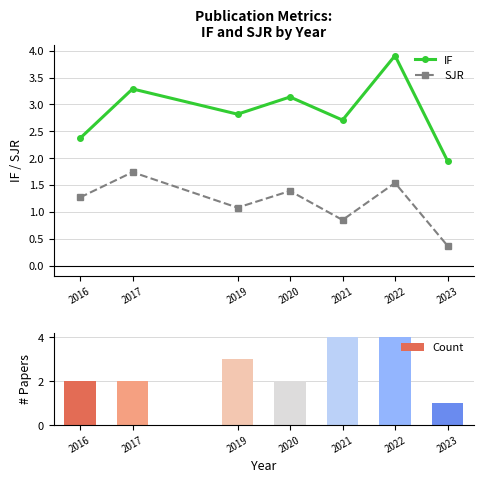

Which series has the largest range (max minus min)?

Count